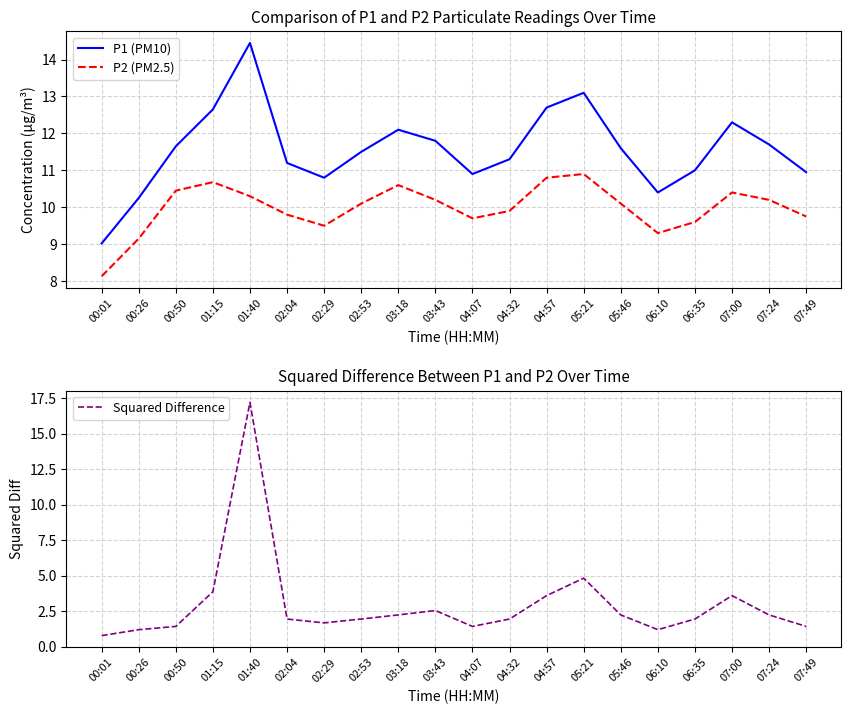

Reading left to right, what are all the values shown in this chart?

P1 (PM10): 9.0	10.2	11.7	12.7	14.4	11.2	10.8	11.5	12.1	11.8	10.9	11.3	12.7	13.1	11.6	10.4	11.0	12.3	11.7	10.9
P2 (PM2.5): 8.1	9.2	10.4	10.7	10.3	9.8	9.5	10.1	10.6	10.2	9.7	9.9	10.8	10.9	10.1	9.3	9.6	10.4	10.2	9.8
Squared Difference: 0.8	1.2	1.4	3.9	17.2	2.0	1.7	2.0	2.2	2.6	1.4	2.0	3.6	4.8	2.2	1.2	2.0	3.6	2.2	1.4